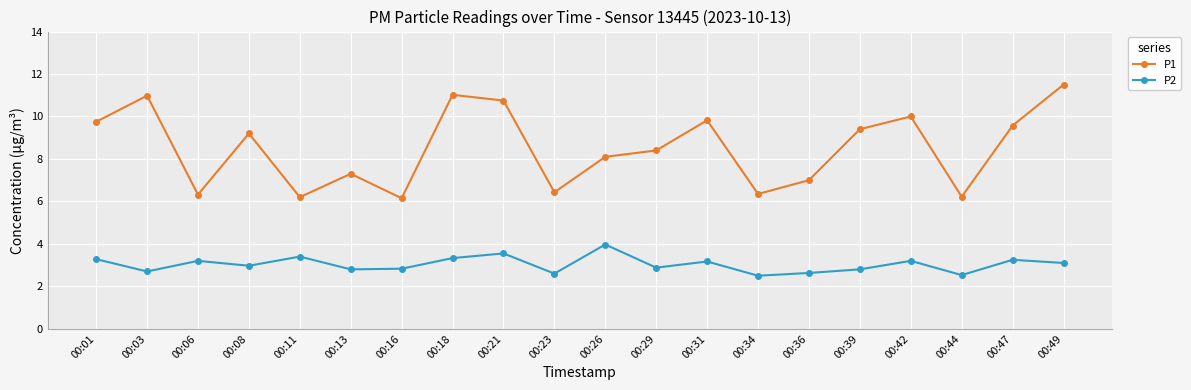

How many lines are shown in the chart?

2